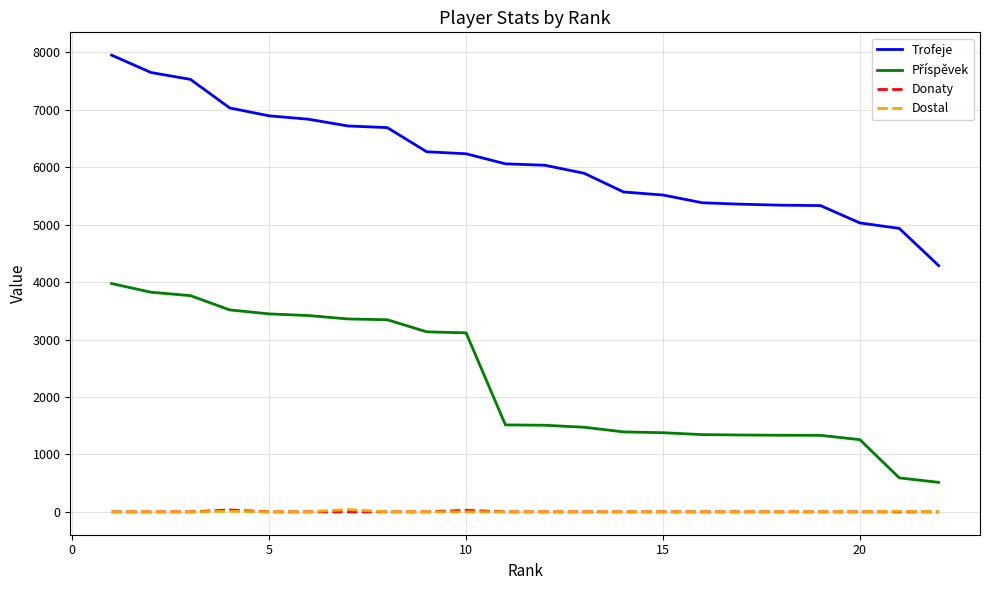

At how many categories does at least one series exceed 6587?

8